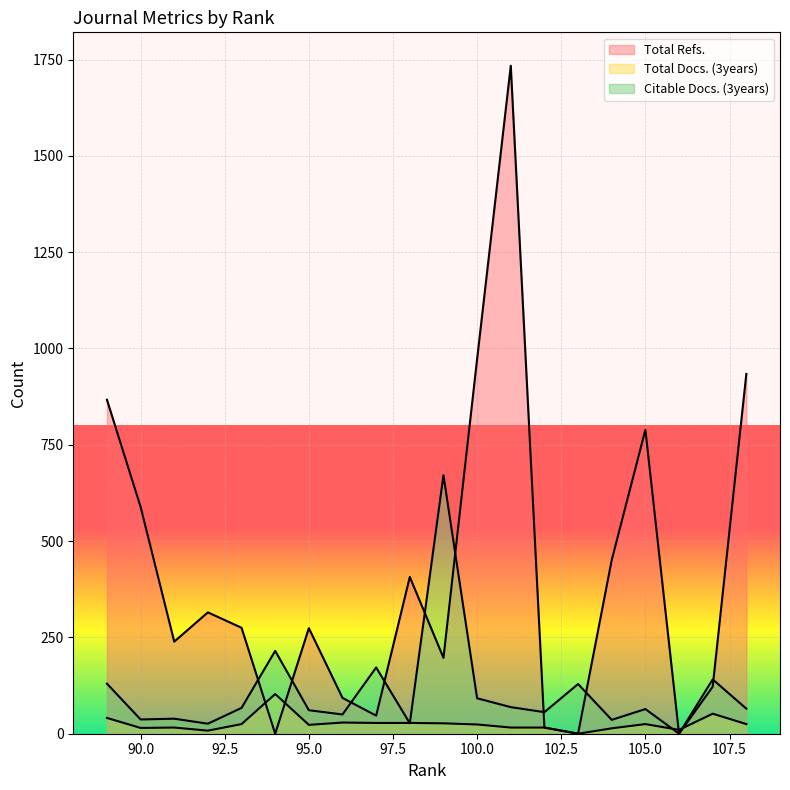

Which has a higher value, 98 or 101?

101